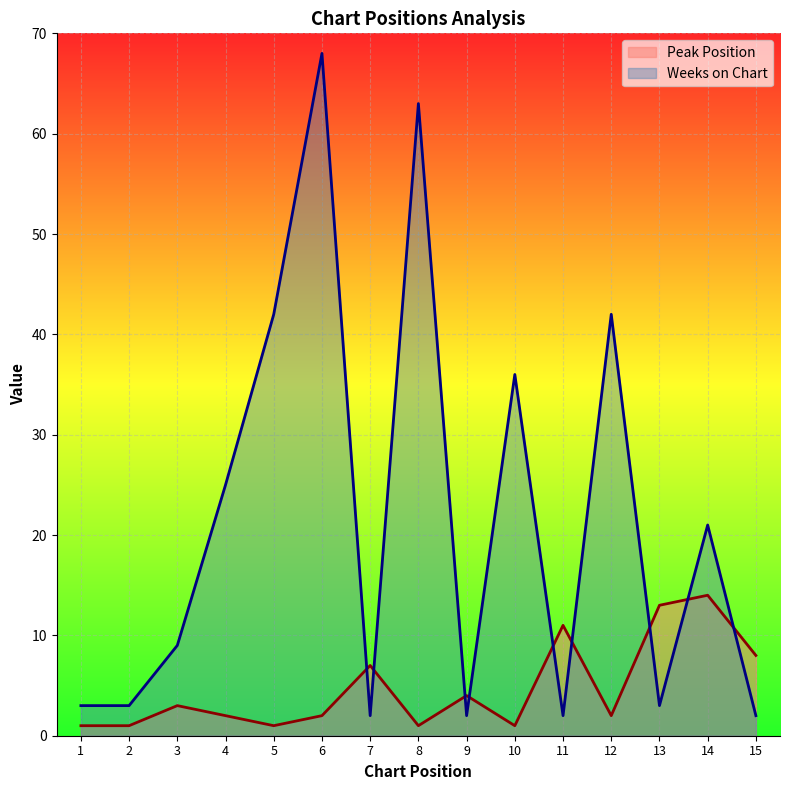

What is the difference between the maximum and second lowest values in the Weeks on Chart series?

66